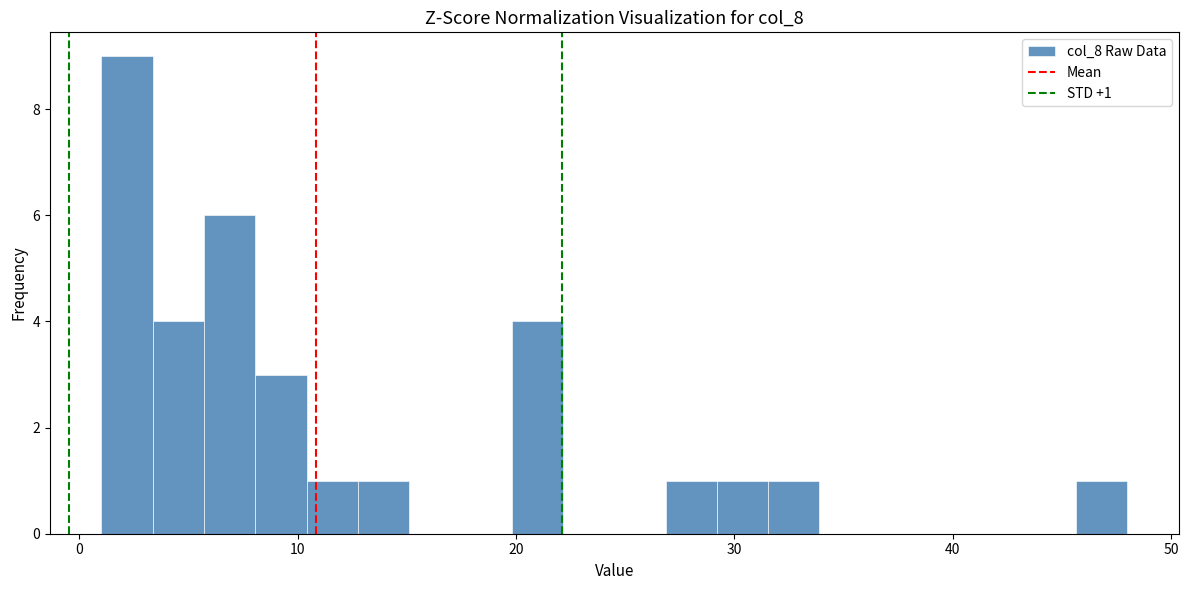

Around what value on the x-axis is the tallest bar? Give the approximate position of its centre, as read against the axis.

2